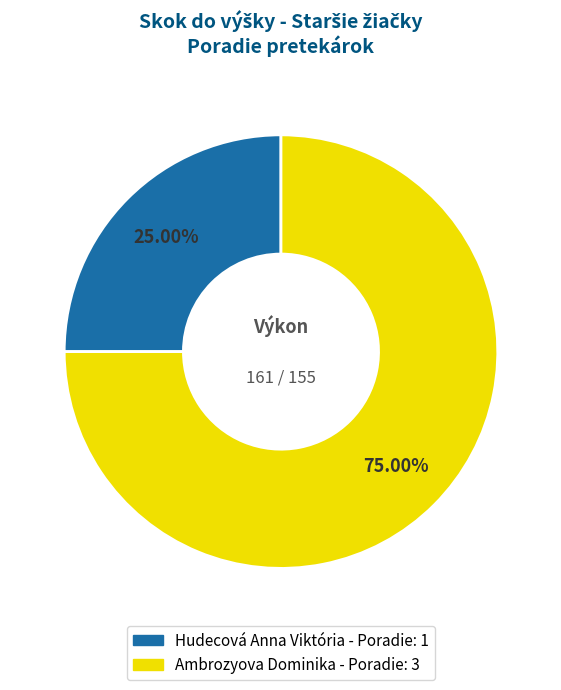

Is the sum of Ambrozyova Dominika and Hudecová Anna Viktória greater than half?

Yes